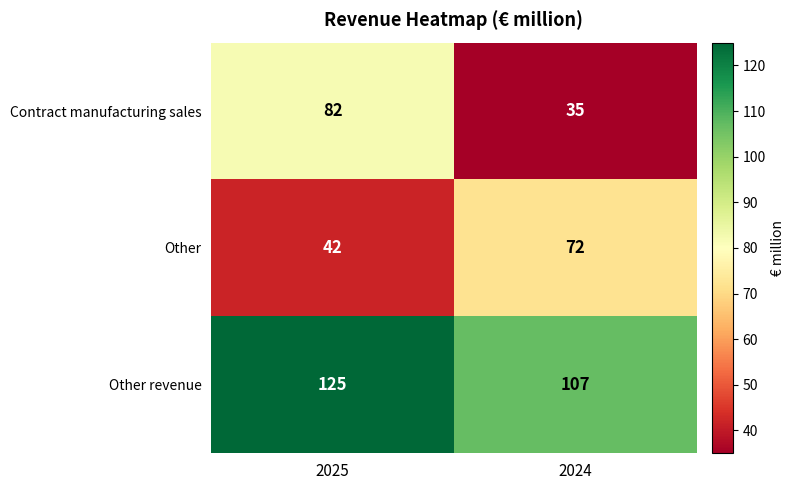

Which series has the widest spread of values?

Contract manufacturing sales